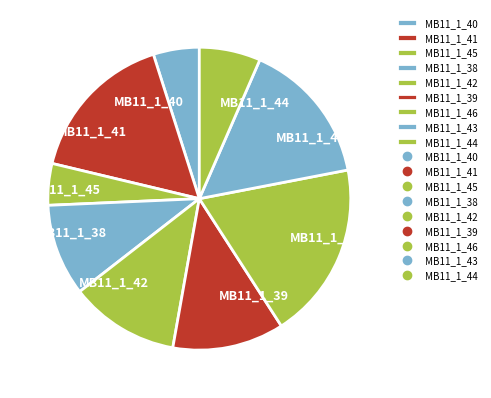

Is there a majority slice in this chart?

No